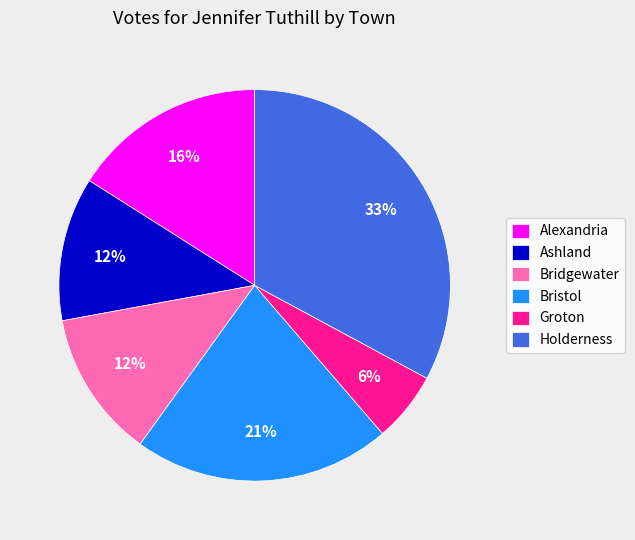

Count the number of slices in the pie.

6